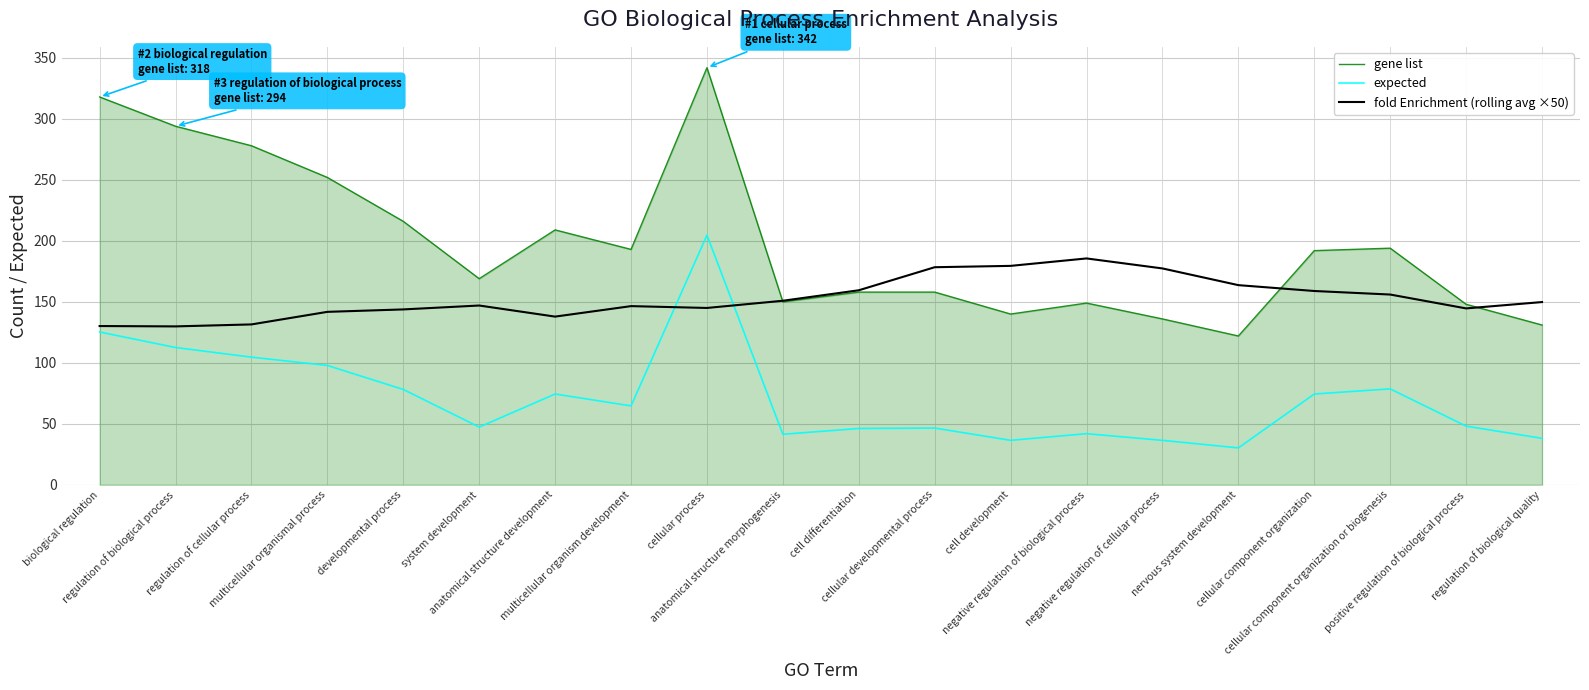

True or false: expected has more than 0 points higher than both neighbors.

True